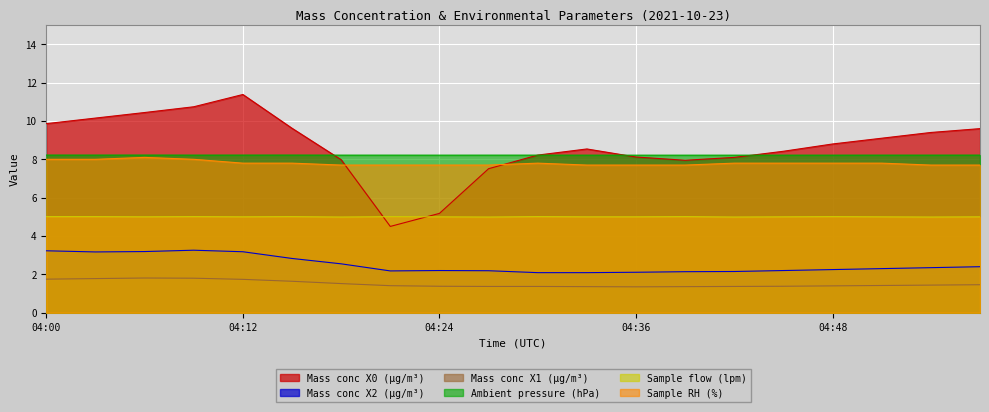

What is the sum of all Ambient pressure (hPa) values?

164.4